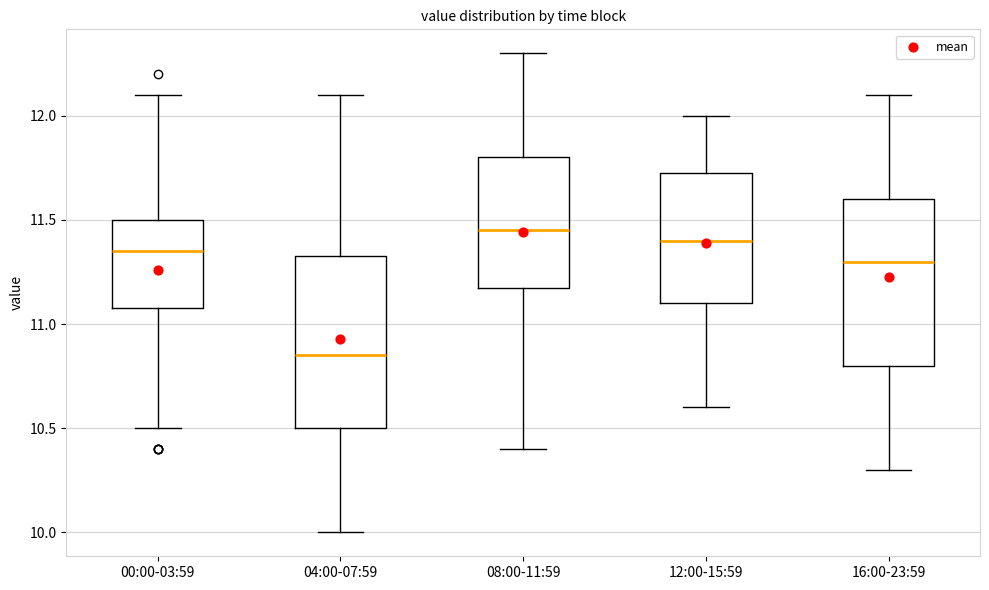

Which box has the lowest median line?

04:00-07:59